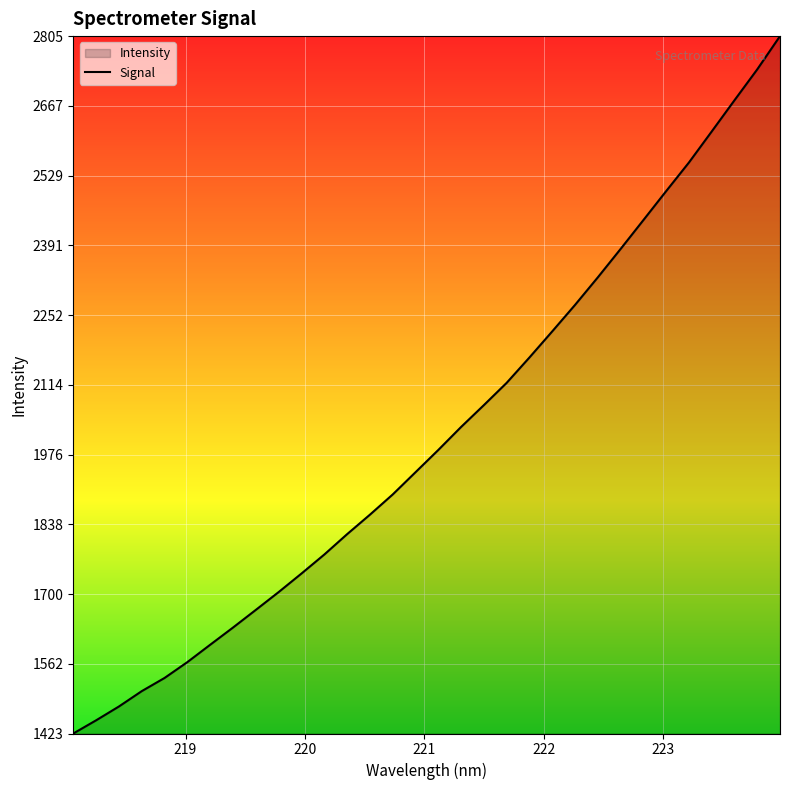

What is the minimum value shown in the chart?

1424.0